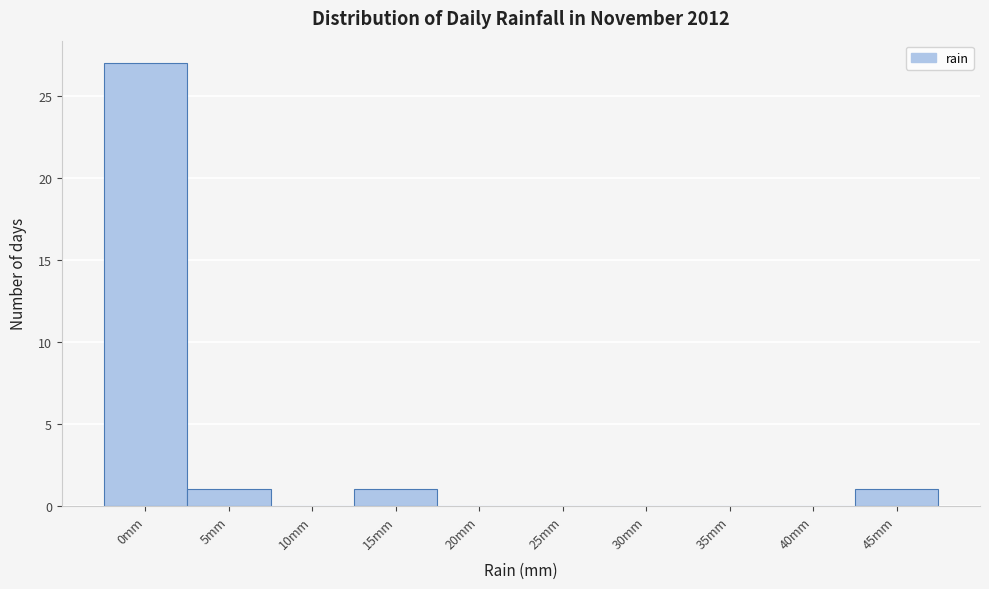

Reading left to right, extract all data points from this chart.

0mm=27	5mm=1	10mm=0	15mm=1	20mm=0	25mm=0	30mm=0	35mm=0	40mm=0	45mm=1